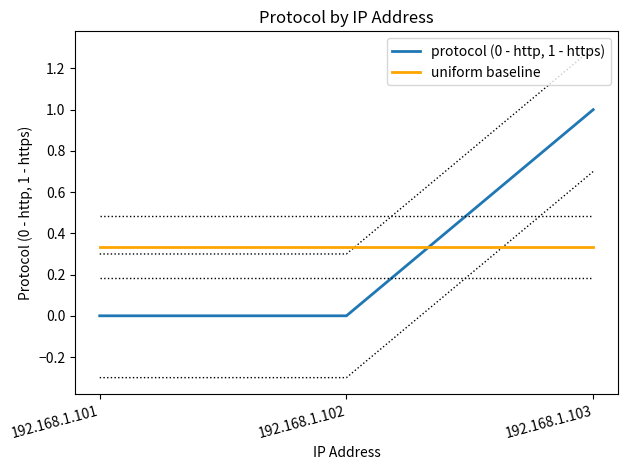

What is the value of the protocol (0 - http, 1 - https) point at the 3rd from the left?

1.0